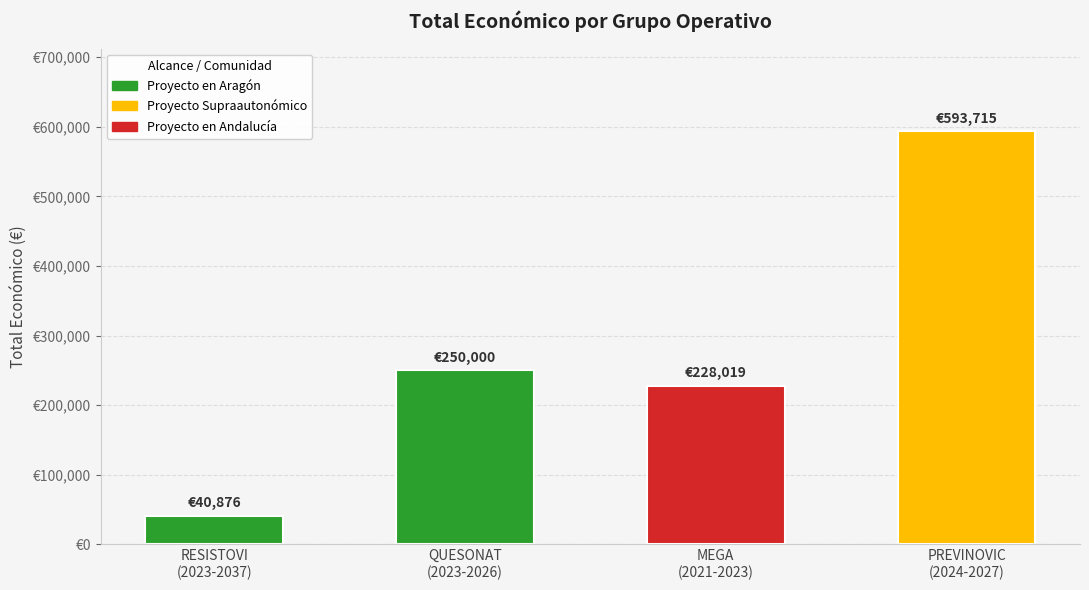

Reading left to right, transcribe all the data shown in this chart.

RESISTOVI
(2023-2037)=40876	QUESONAT
(2023-2026)=250000	MEGA
(2021-2023)=228019	PREVINOVIC
(2024-2027)=593715